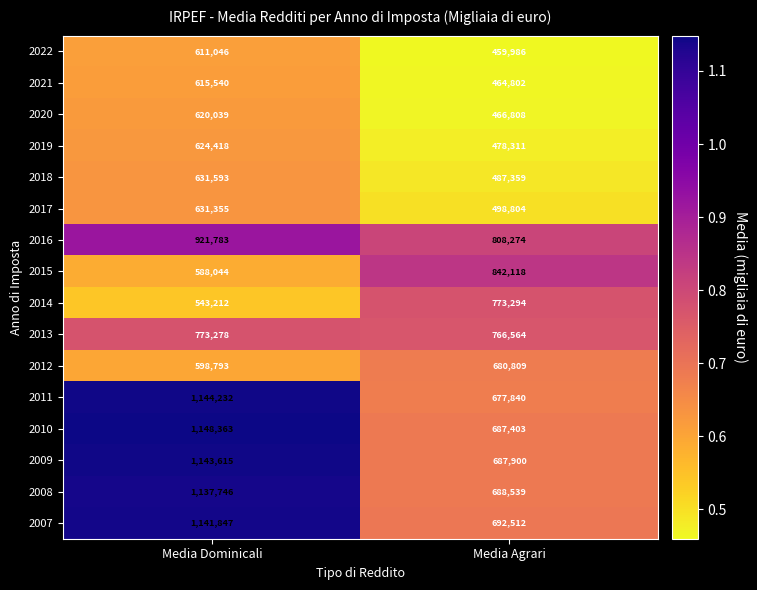

What is the difference between the highest and lowest values at Media Agrari?

382132